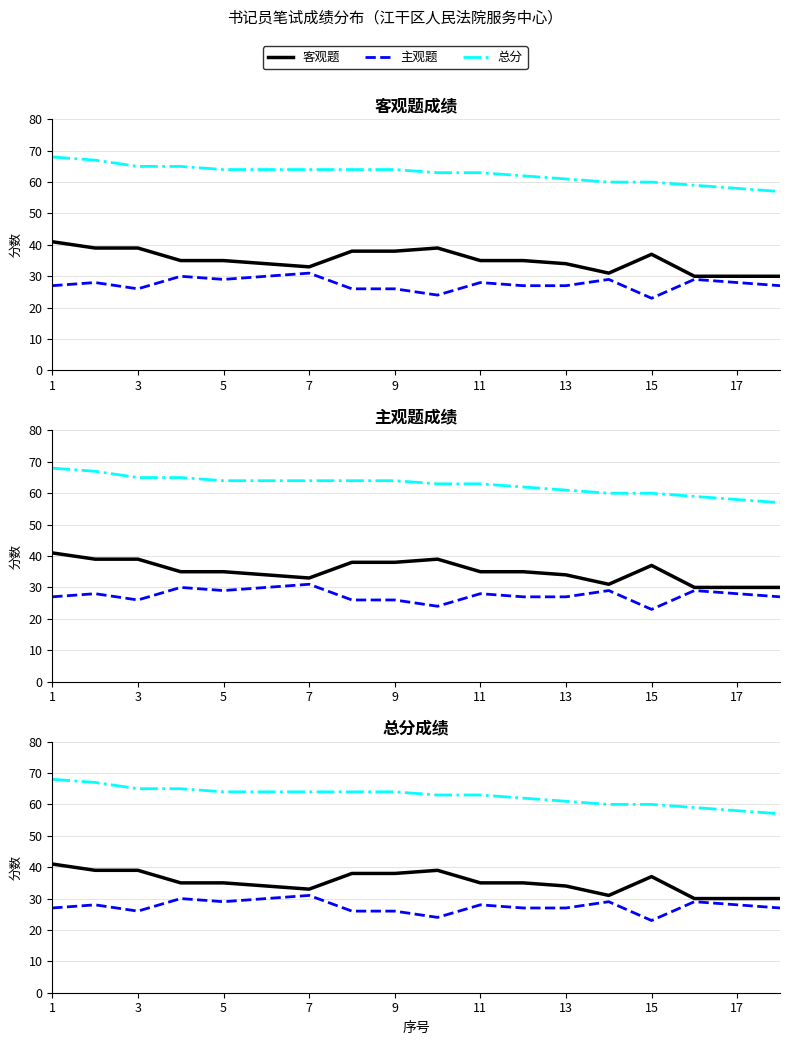

True or false: 主观题 and 客观题 cross at least once.

False